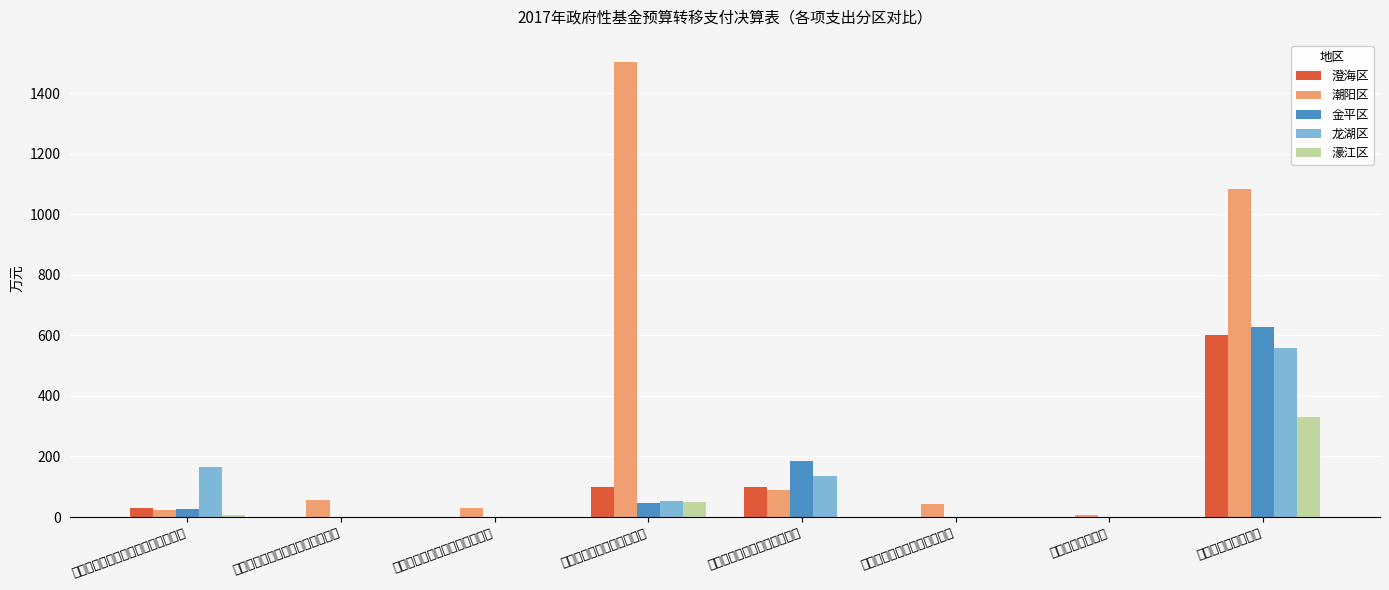

What is the total value across all series at 旅游发展基金支出?

8